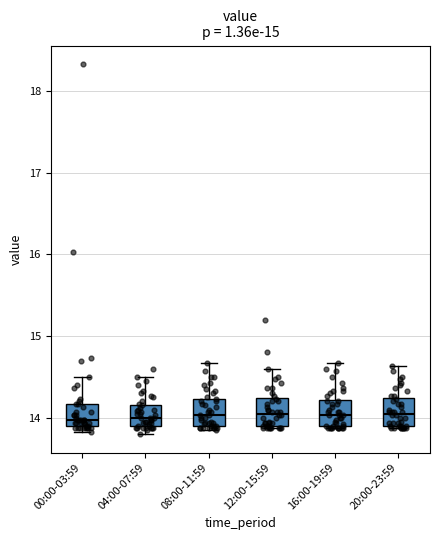

Where does the upper whisker of the box for 08:00-11:59 end on the y-axis? The values are not printed on the chart, so give them approximately, as read against the axis.

14.7